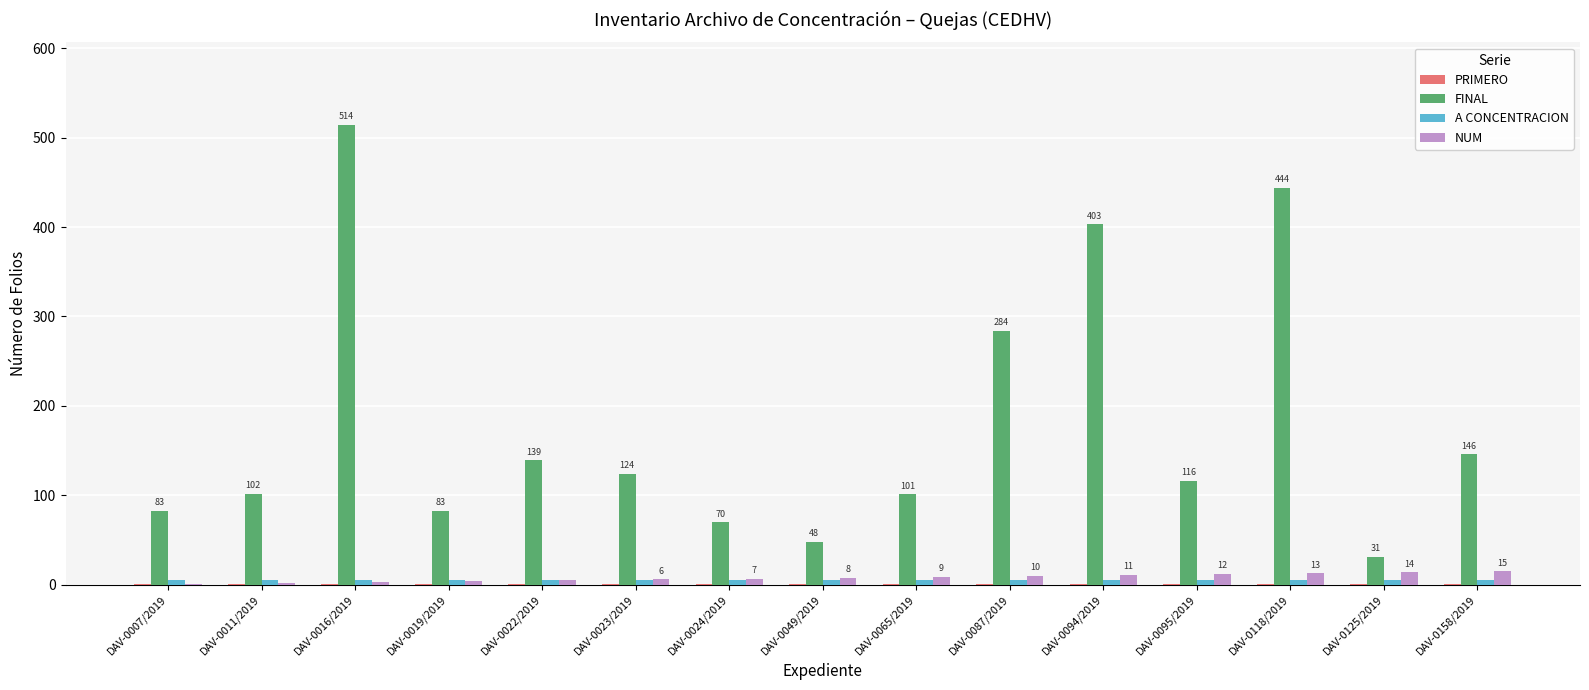

Which series has the largest total across all categories?

FINAL